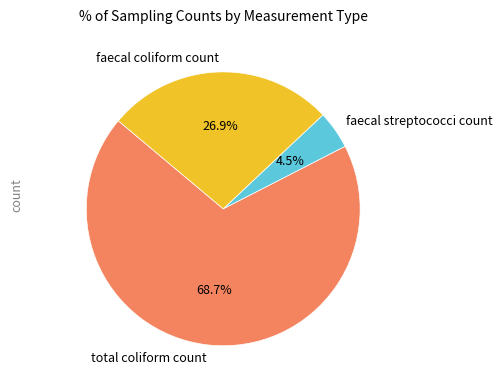

Between faecal coliform count and total coliform count, which is larger?

total coliform count